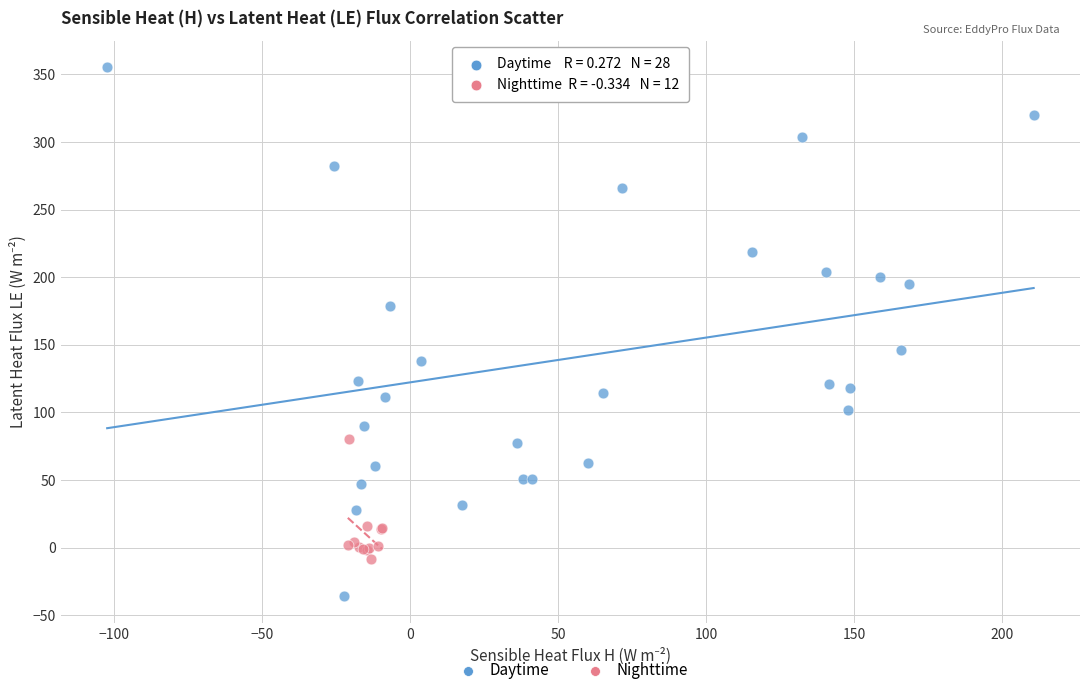

Which series reaches the maximum Y coordinate?

Daytime